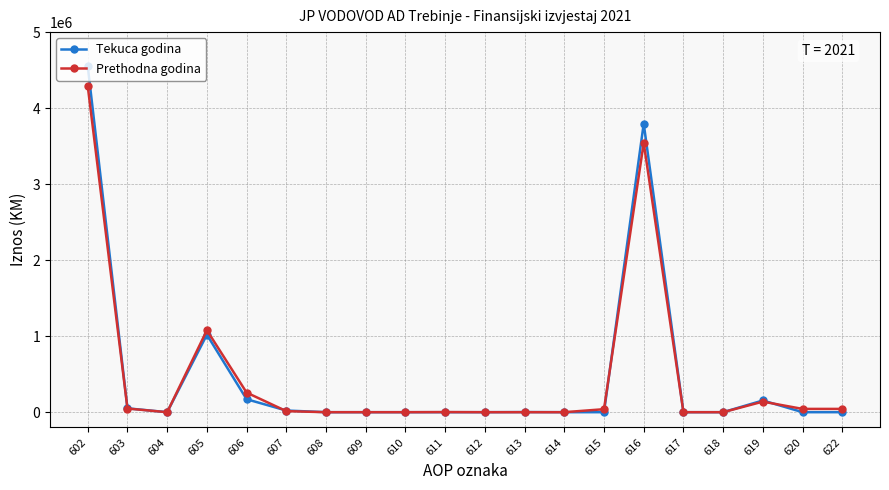

What is the difference between the Prethodna godina values at 603 and 612?

48083